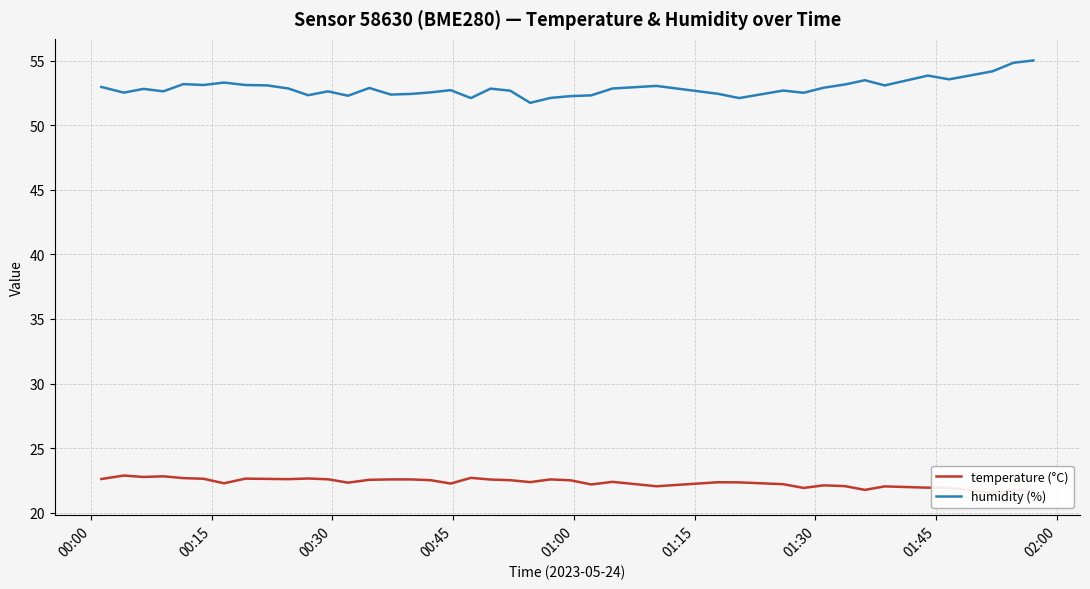

What is the minimum value for humidity (%)?

51.7